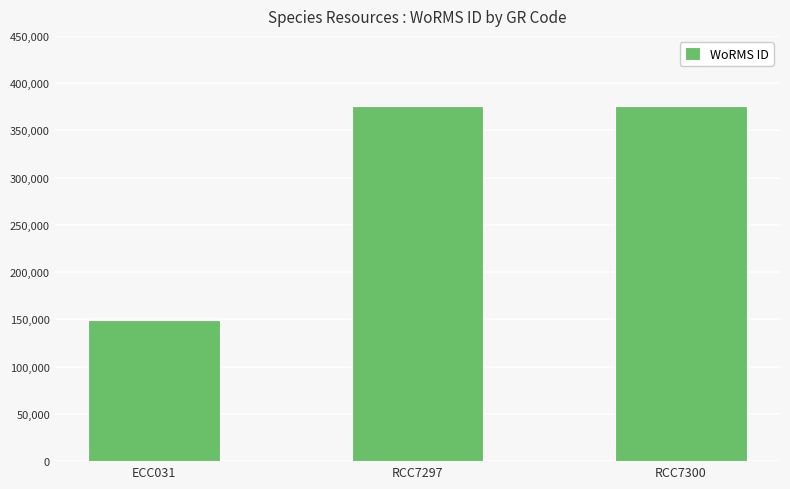

Are the bars grouped side by side (vs. stacked)?

No